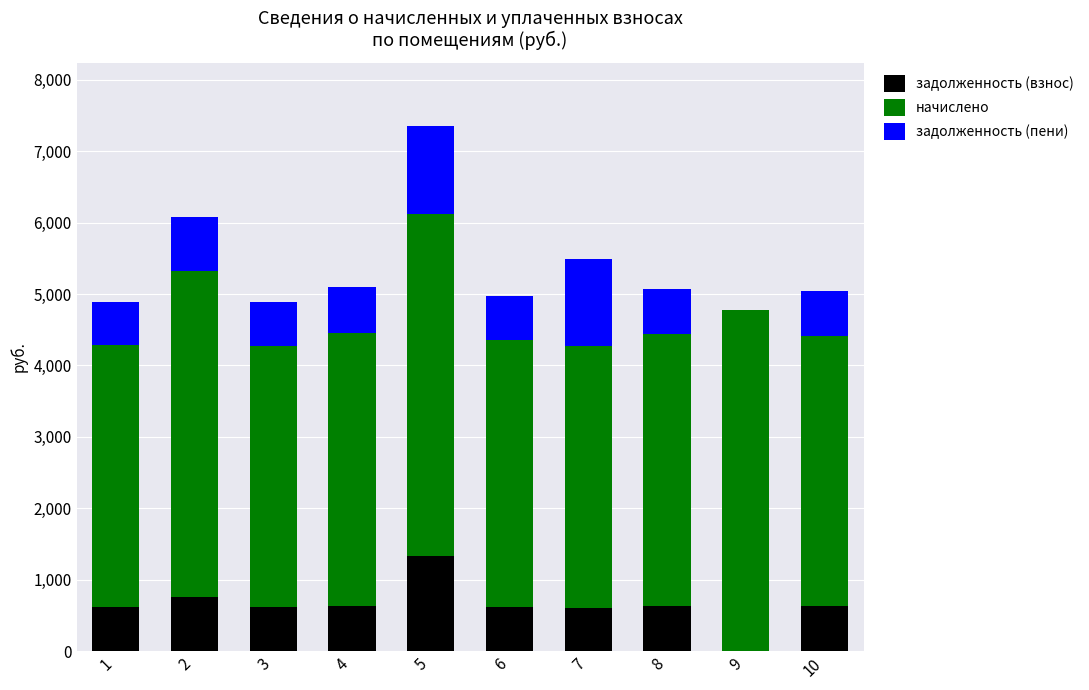

At which category is the sum across all series the highest?

5